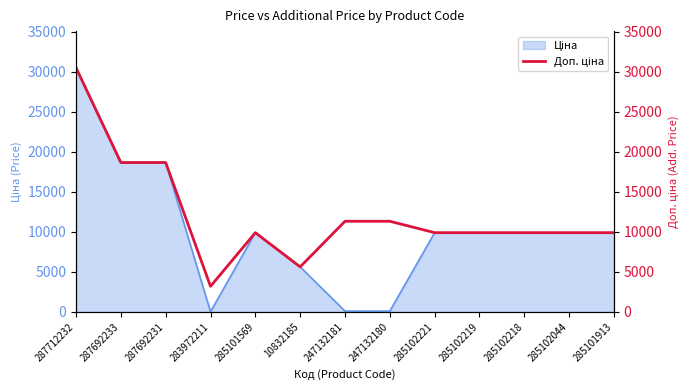

What is the greatest value displayed?

30512.3